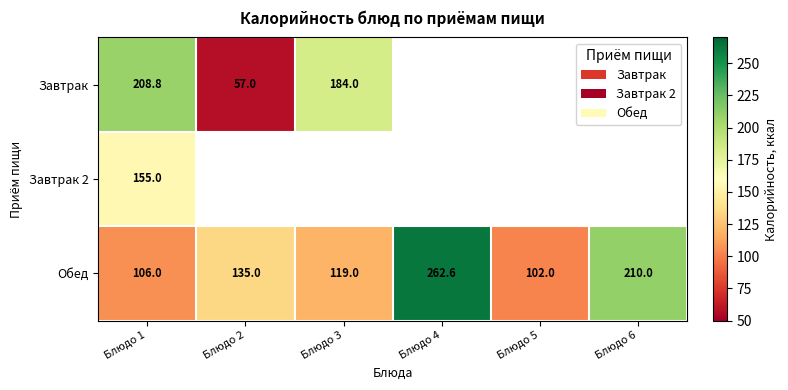

True or false: Завтрак has a value of 288.1 at Блюдо 3.

False